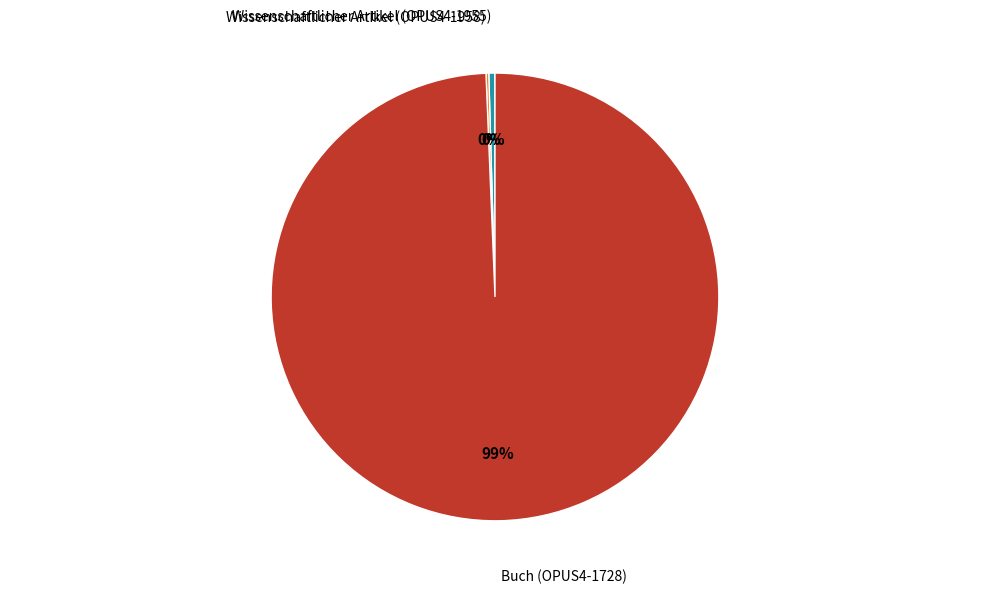

Is there a majority slice in this chart?

Yes